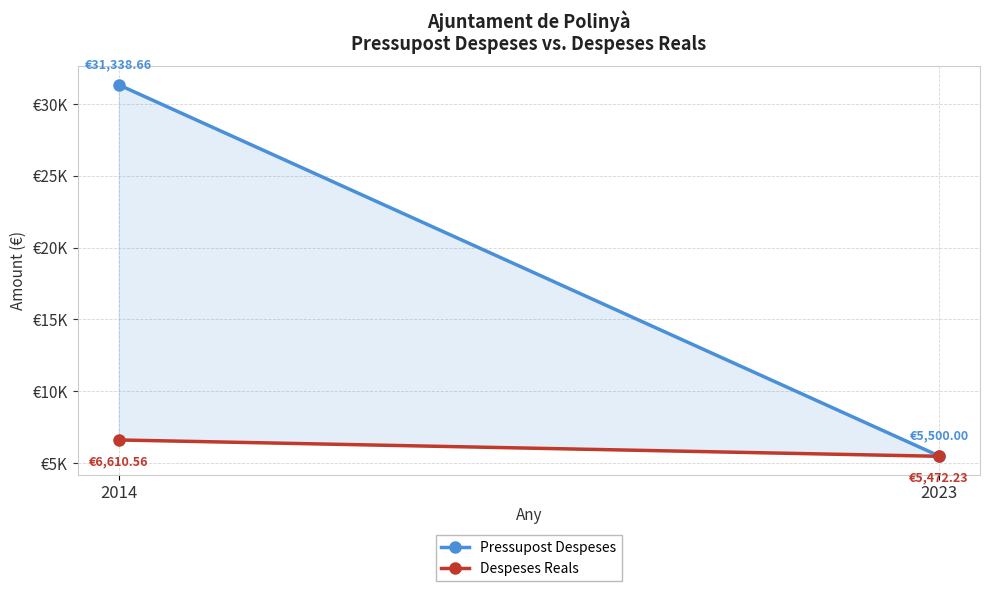

Which series has the widest spread of values?

Pressupost Despeses